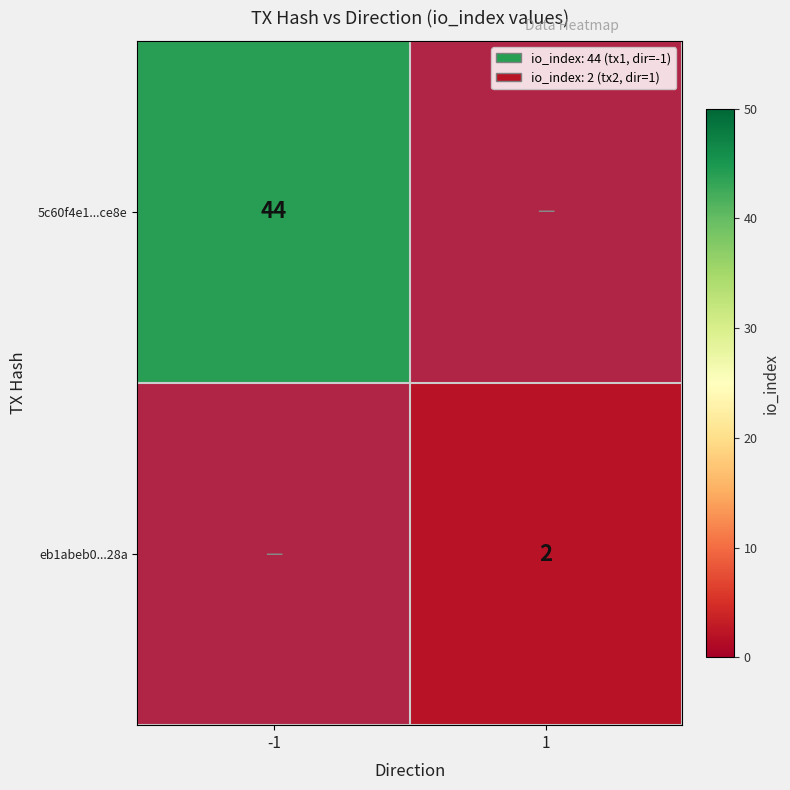

What is the difference between the maximum and minimum values in the 5c60f4e1...ce8e series?

44